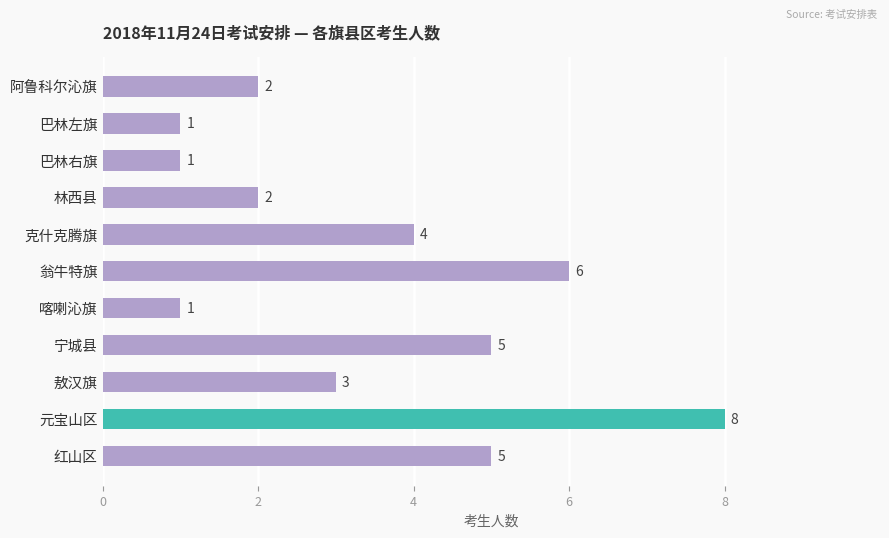

What is the sum of all values?

38